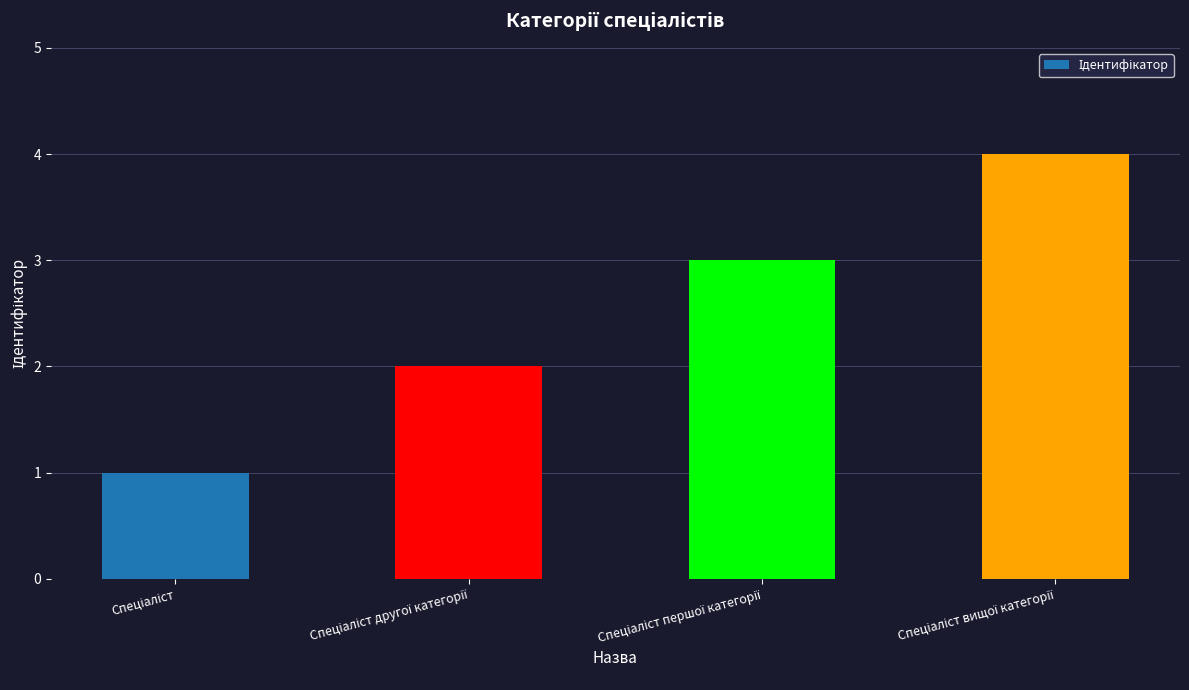

How many bars are there in total?

4